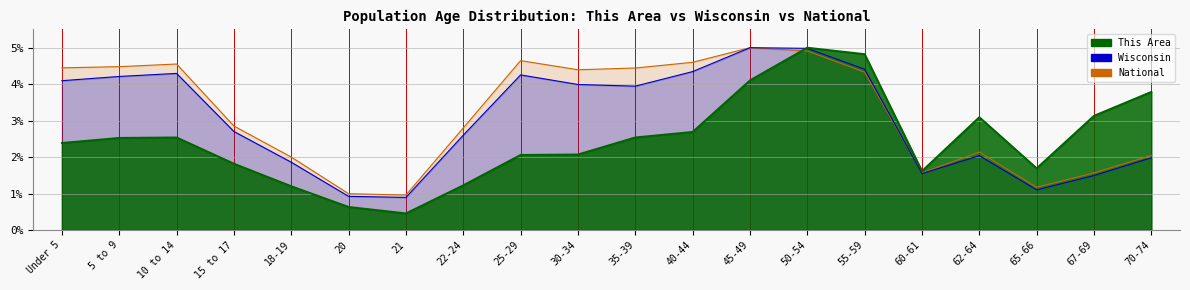

Which series has the largest total across all categories?

National